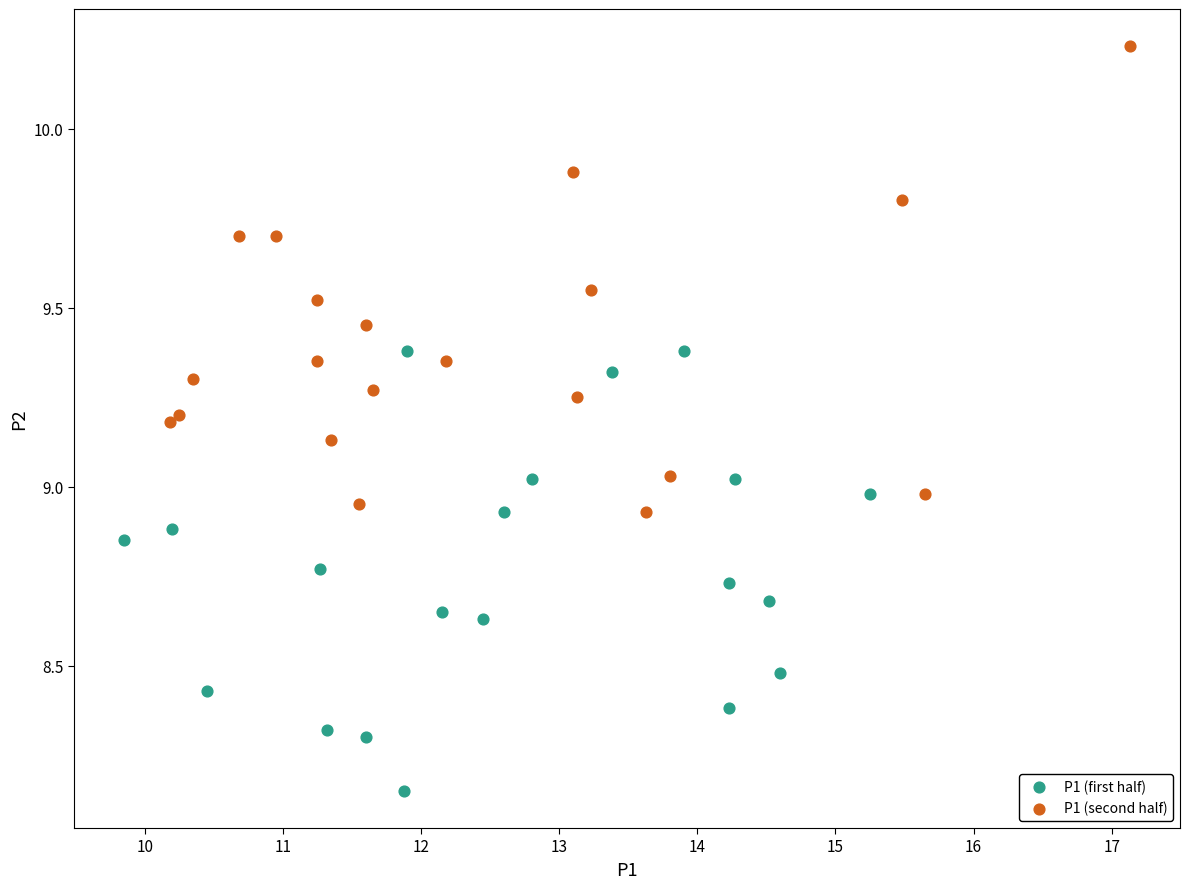

What are all the series names shown in the legend?

P1 (first half), P1 (second half)